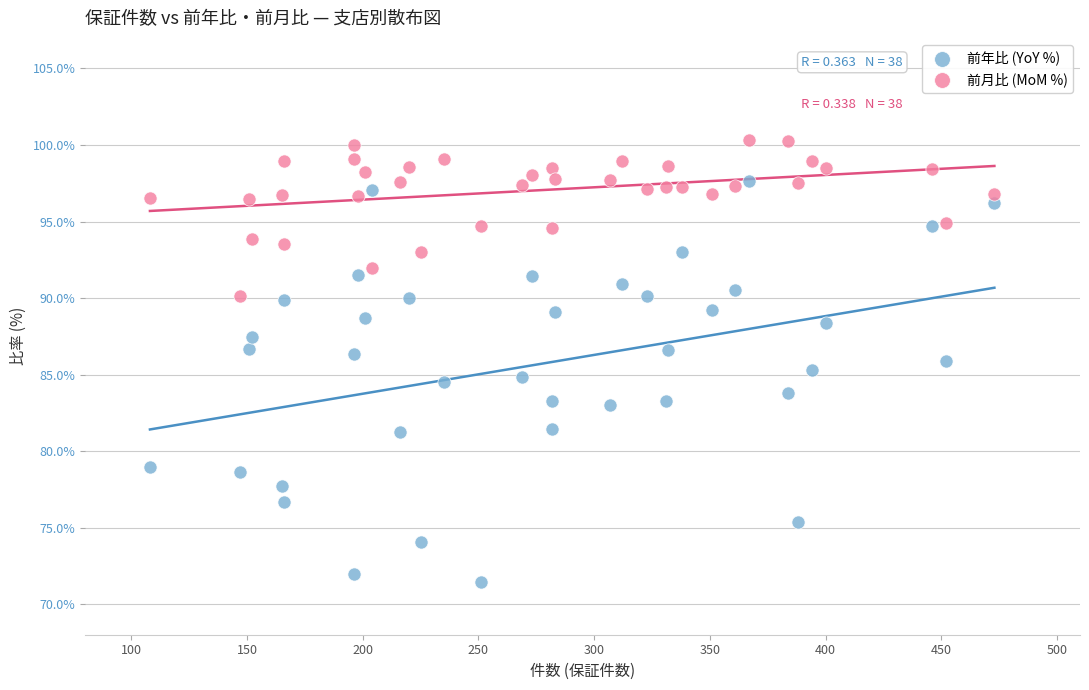

Which series contains the highest Y value?

前月比 (MoM %)